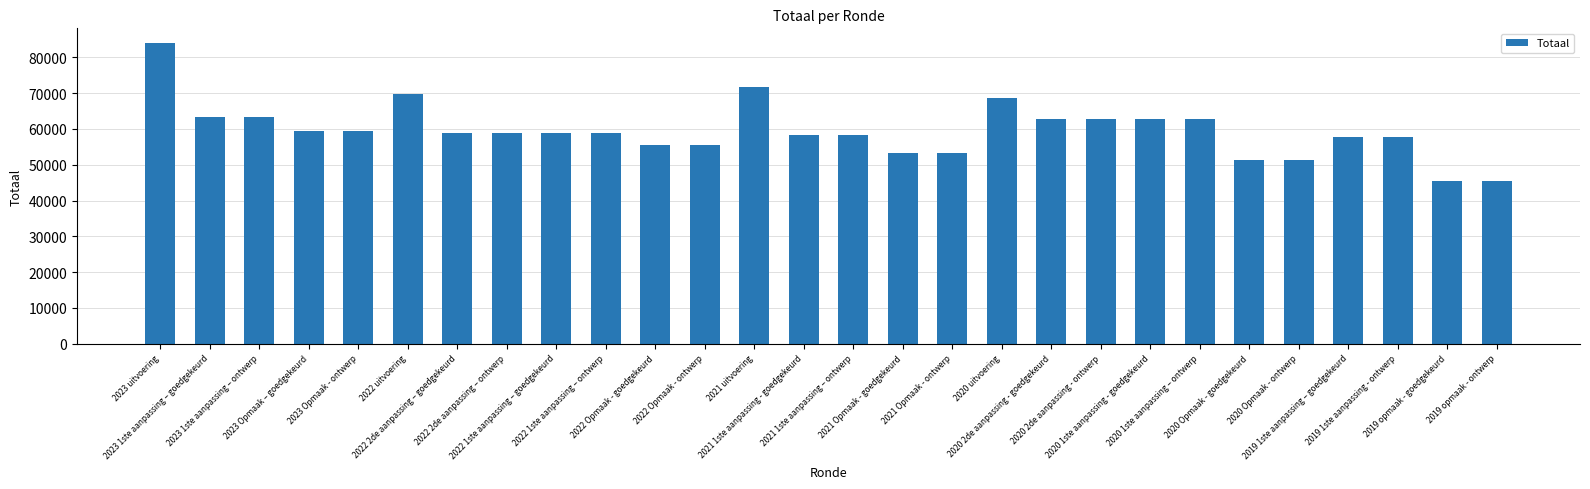

At which label does the data first exceed 58987?

2023 uitvoering